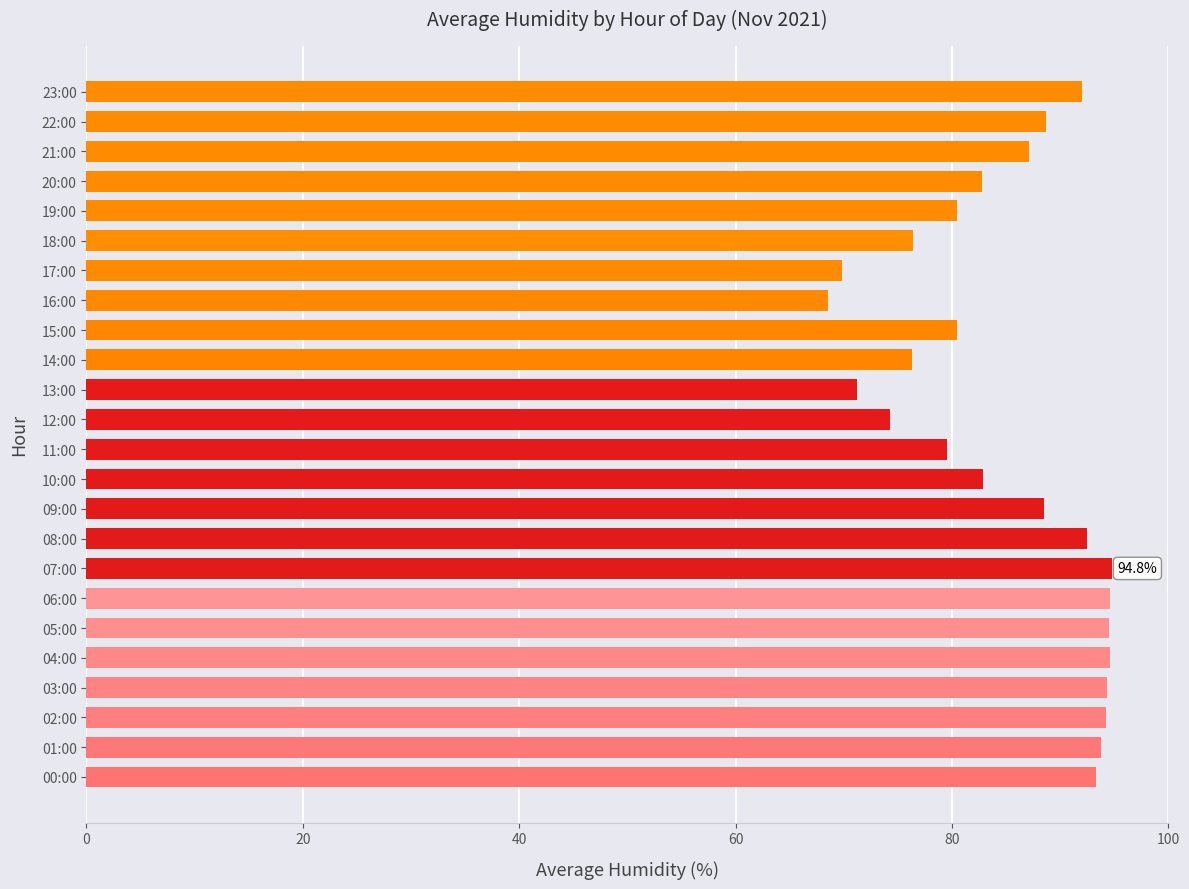

What is the sum of all values?

2045.6